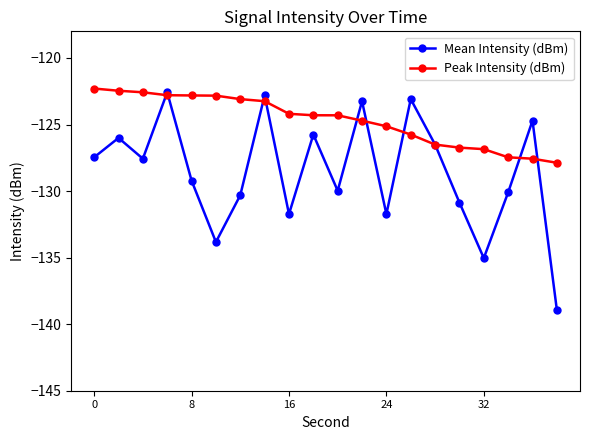

Rank the series by their maximum value, from lowest to highest.

Mean Intensity (dBm), Peak Intensity (dBm)